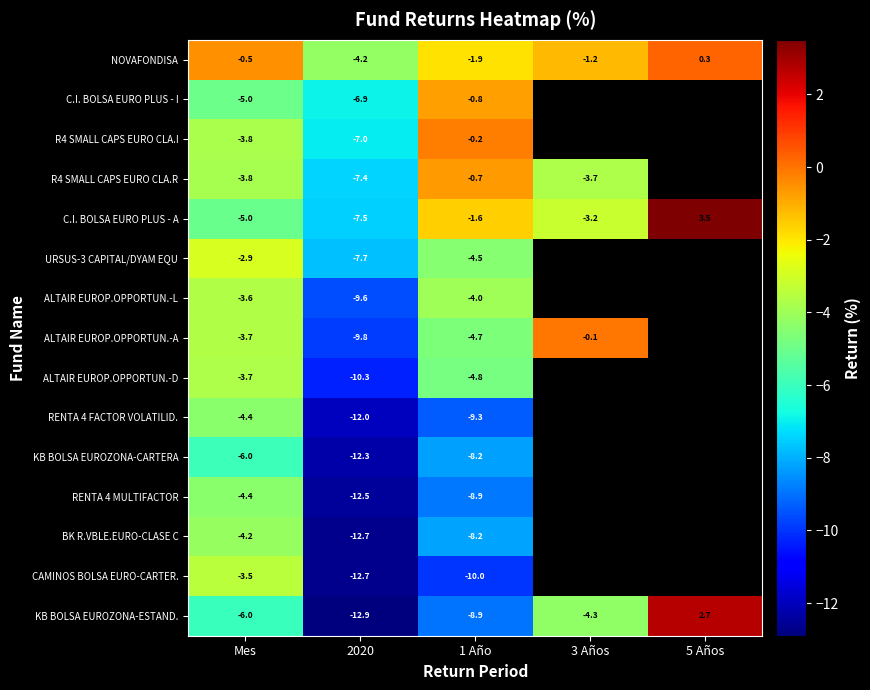

Is the value of C.I. BOLSA EURO PLUS - A at 2020 greater than the value of C.I. BOLSA EURO PLUS - I at 2020?

No